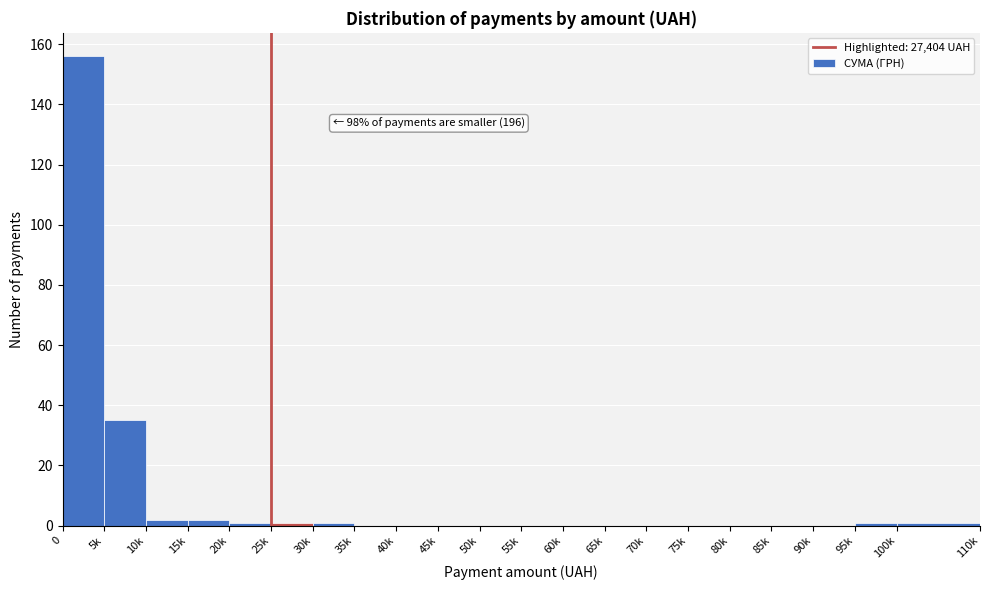

Reading left to right, list all the values displayed in this chart.

0=156	5k=35	10k=2	15k=2	20k=1	25k=1	30k=1	35k=0	40k=0	45k=0	50k=0	55k=0	60k=0	65k=0	70k=0	75k=0	80k=0	85k=0	90k=0	95k=1	100k=1